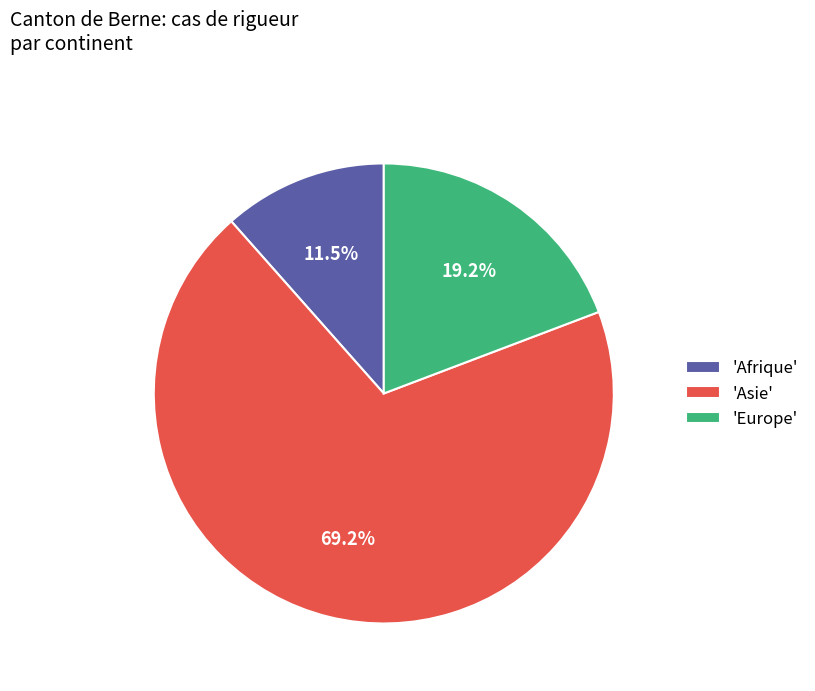

Which category has the smallest portion of the pie?

'Afrique'